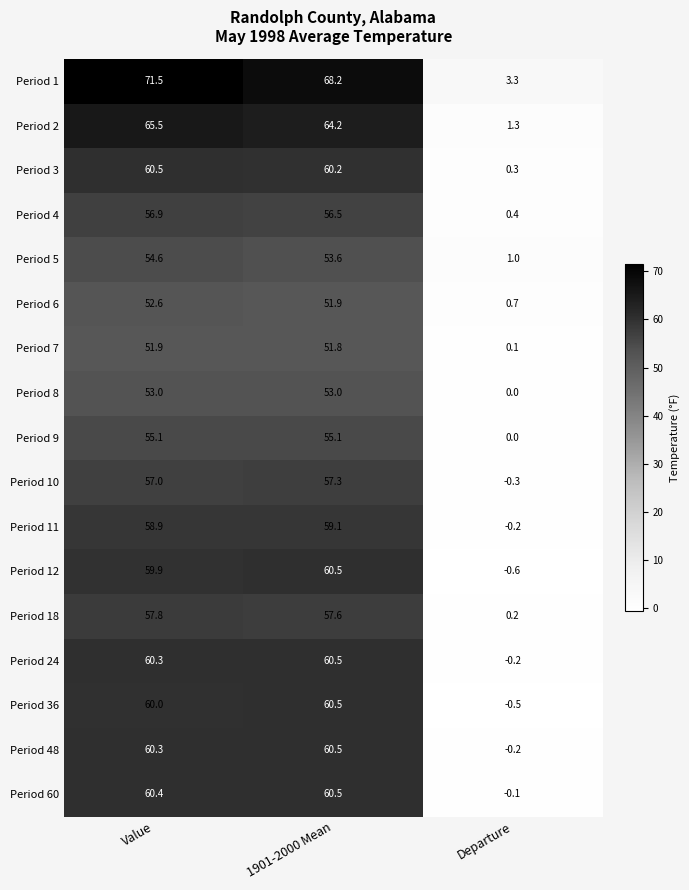

What is the average value of the Period 12 series?

39.9